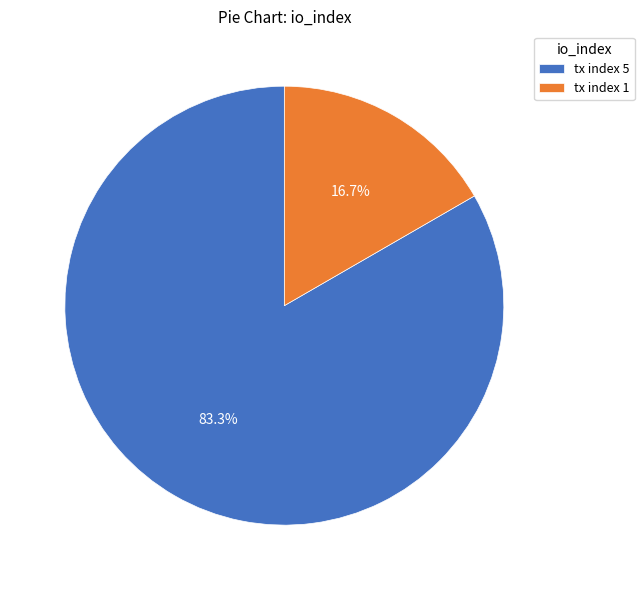

What percentage is the tx index 5 slice, to the nearest percent?

83%